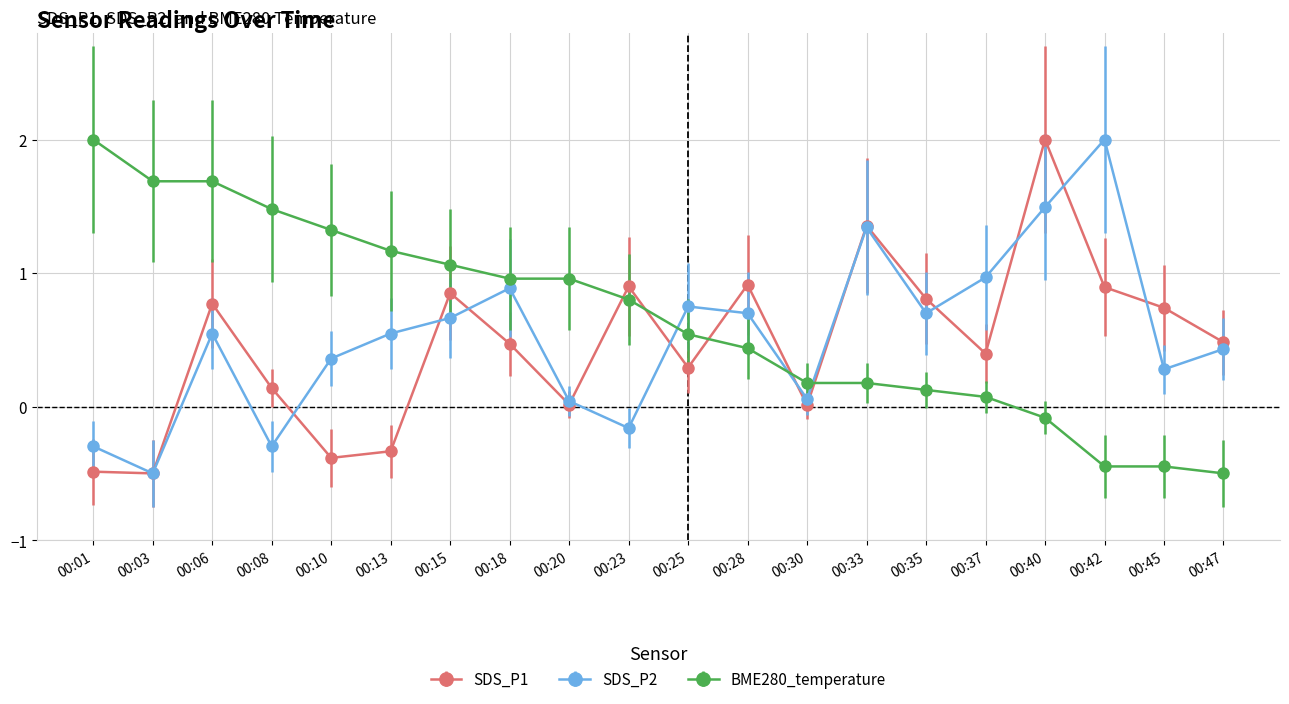

What is the value of the BME280_temperature point at the 17th from the left?

-0.1